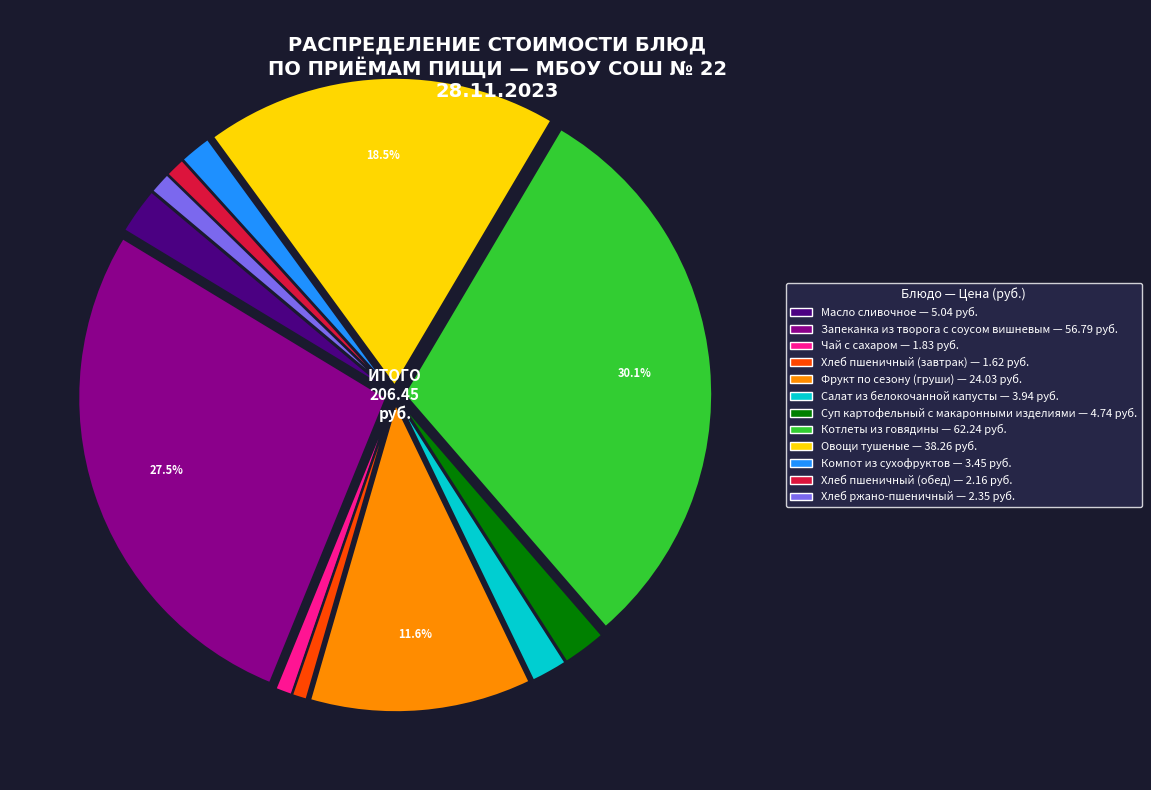

What percentage do Овощи тушеные and Фрукт по сезону (груши) together represent?

30.2%